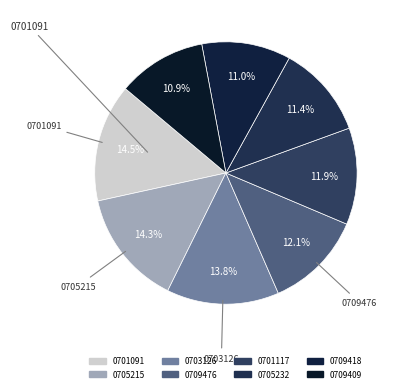

Count the number of slices in the pie.

8